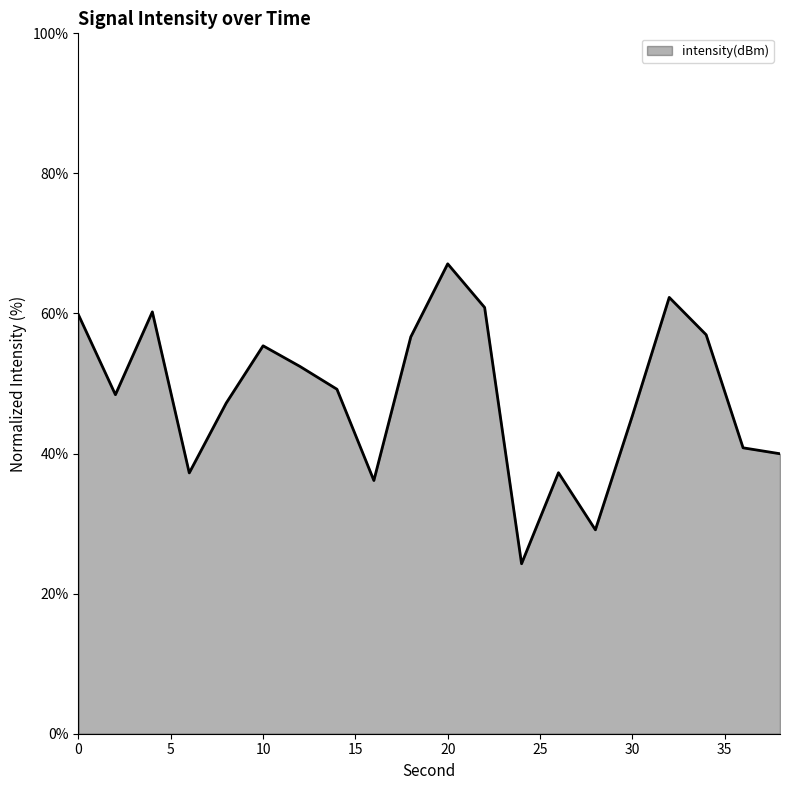

What is the greatest value displayed?

67.1